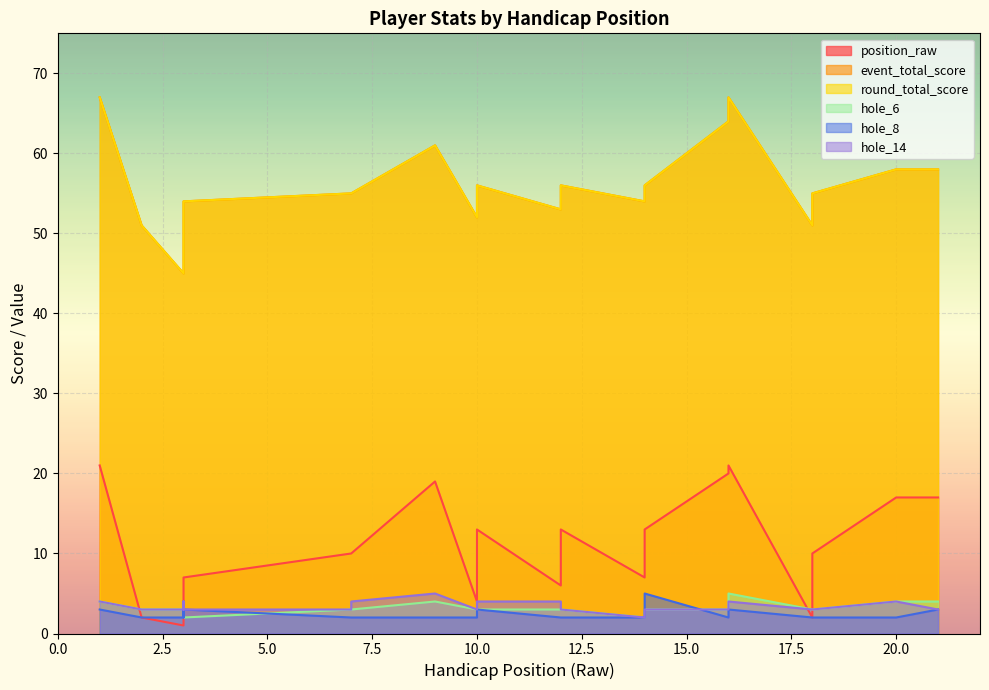

List the series in order of their peak value, lowest first.

hole_6, hole_8, hole_14, position_raw, event_total_score, round_total_score